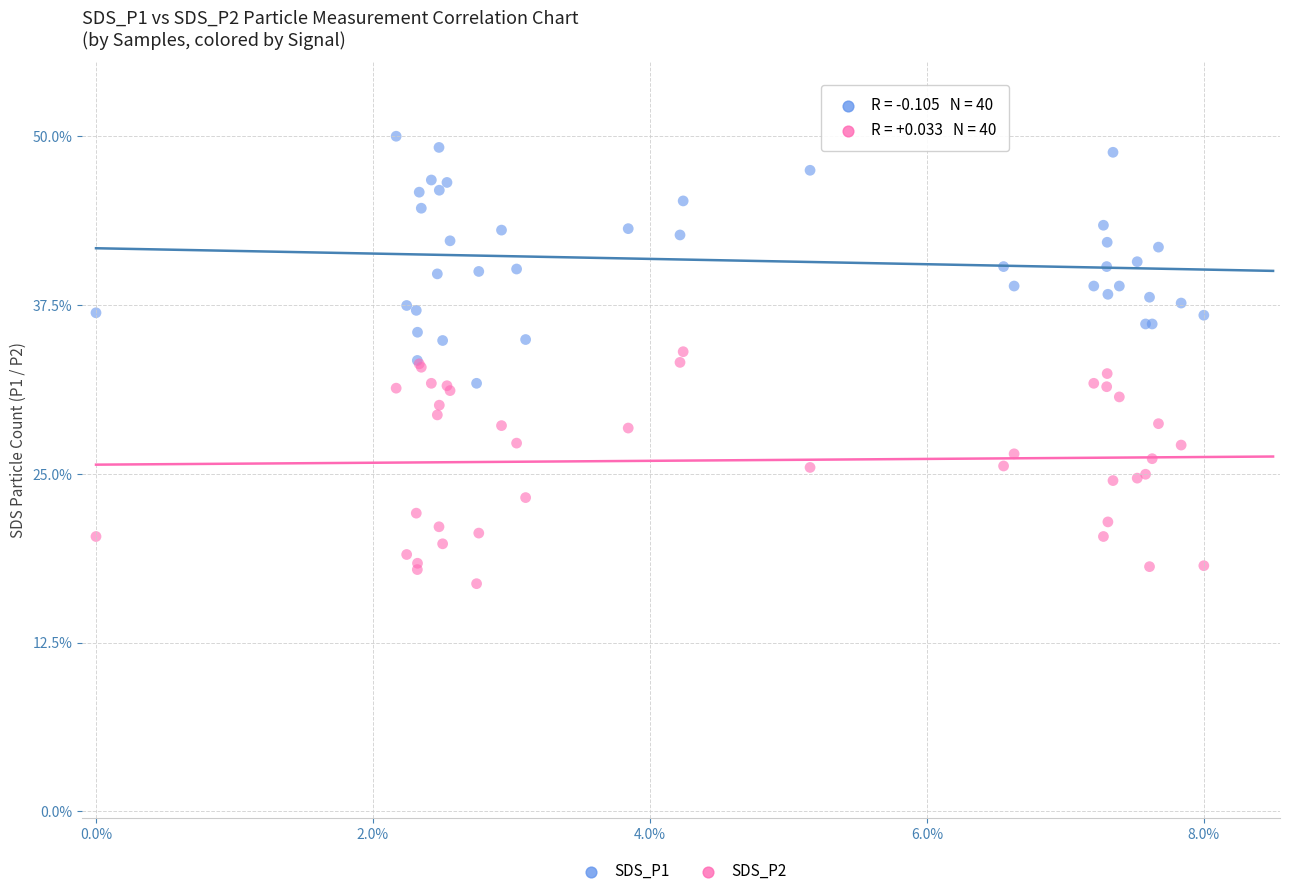

Which series has the widest spread of Y values?

SDS_P1